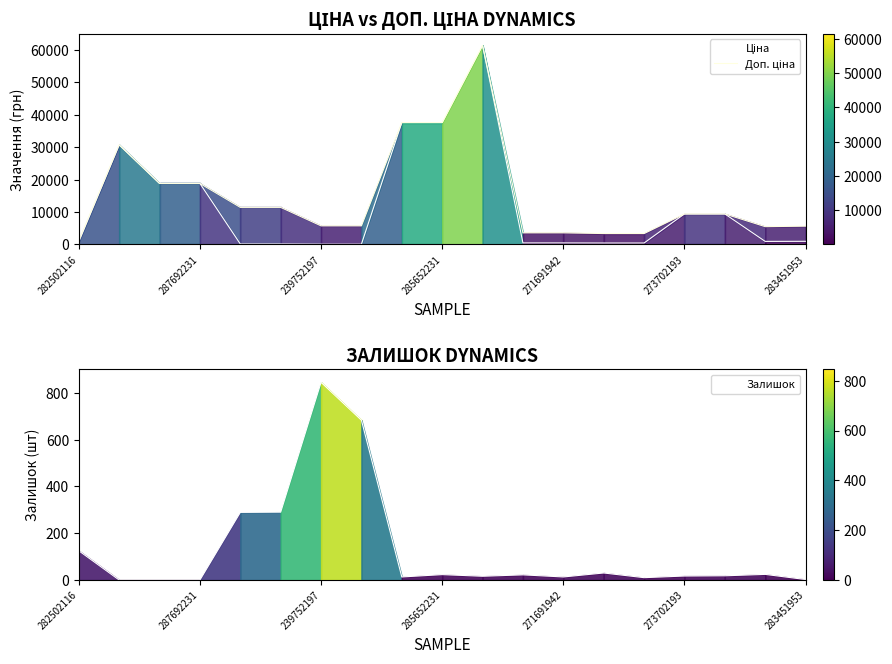

What is the difference between the second highest and second lowest values in the Ціна series?

37536.6